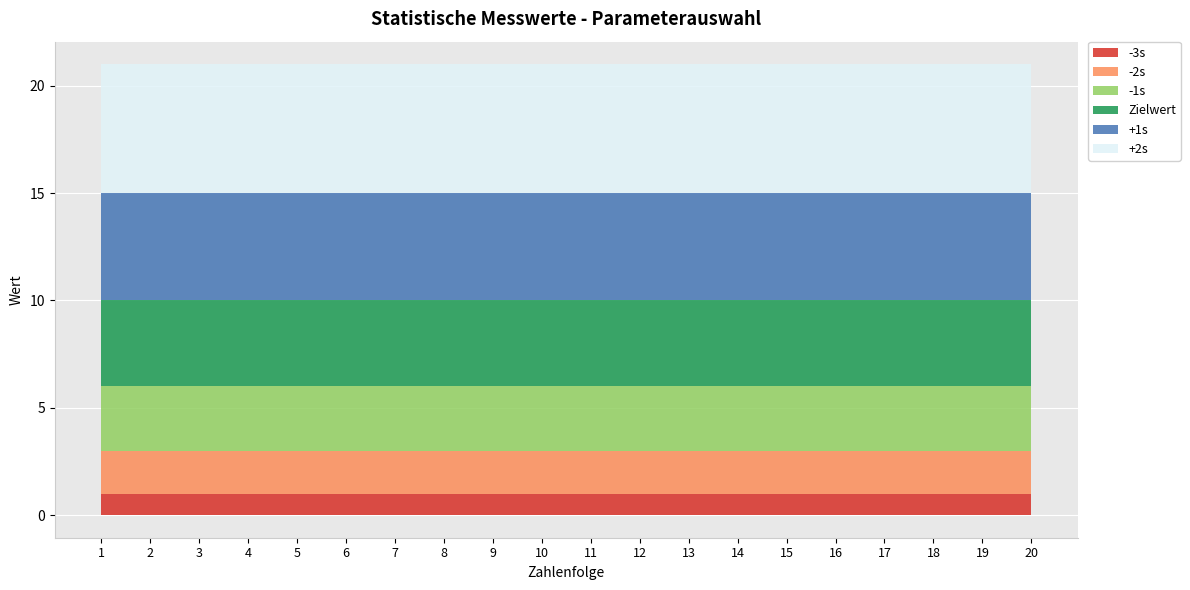

Rank the series by their average value, from lowest to highest.

-3s, -2s, -1s, Zielwert, +1s, +2s